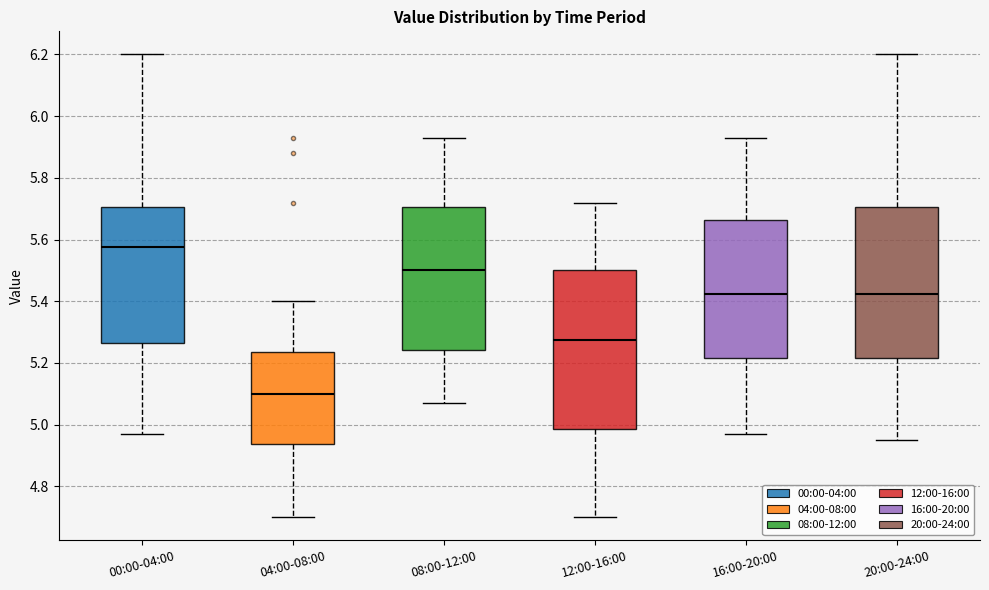

Which box is the tallest, from its lower edge to its upper edge?

12:00-16:00